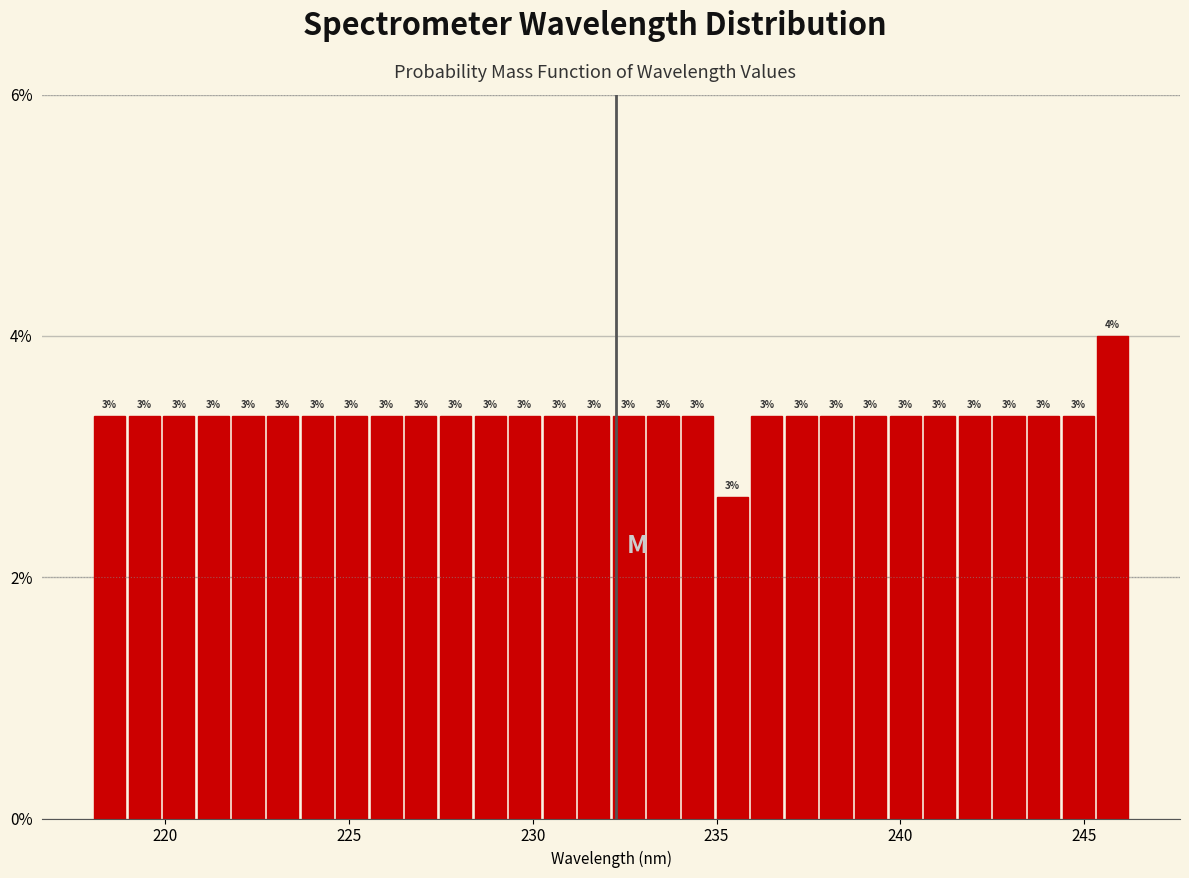

Around what value on the x-axis is the tallest bar? Give the approximate position of its centre, as read against the axis.

246.0